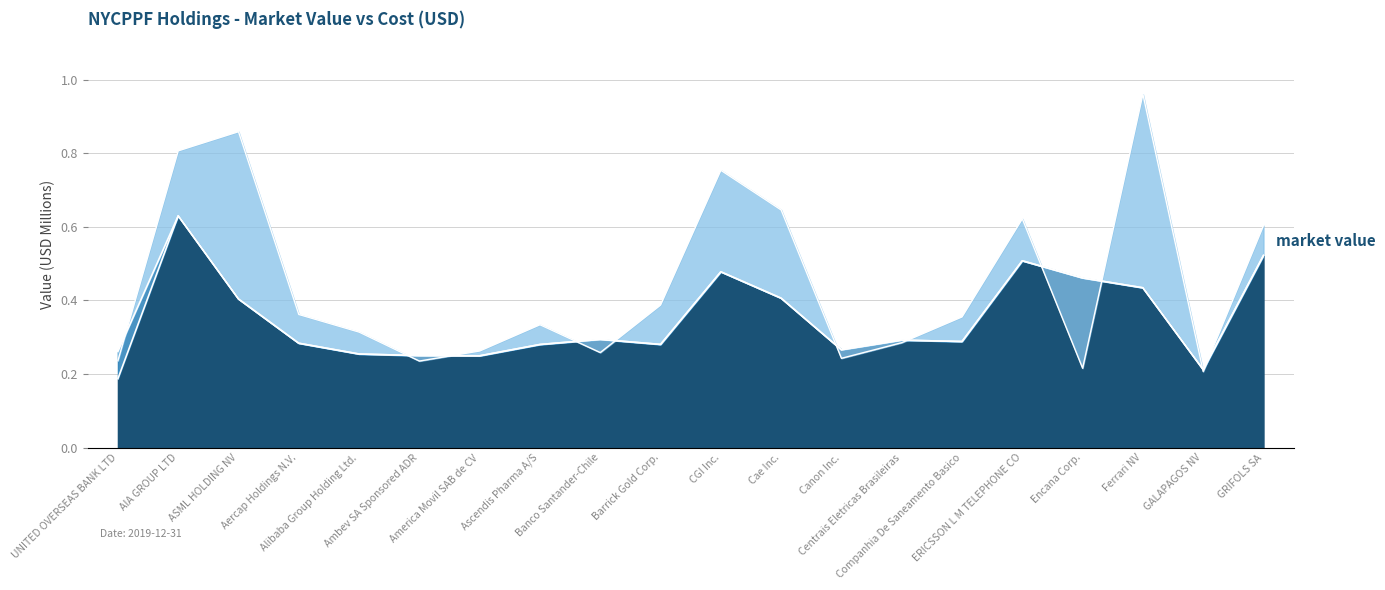

Does the chart display data point markers on the line(s)?

No